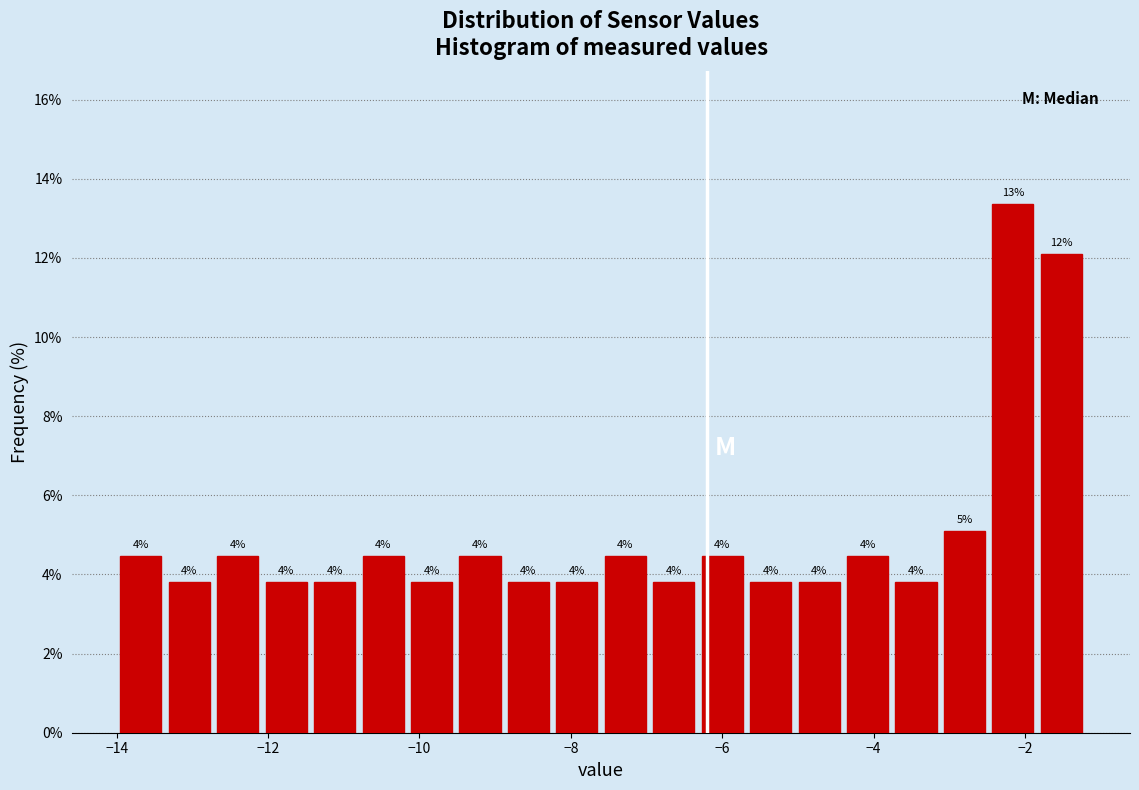

Read against the x-axis, roughly where is the centre of the tallest bar?

-2.2